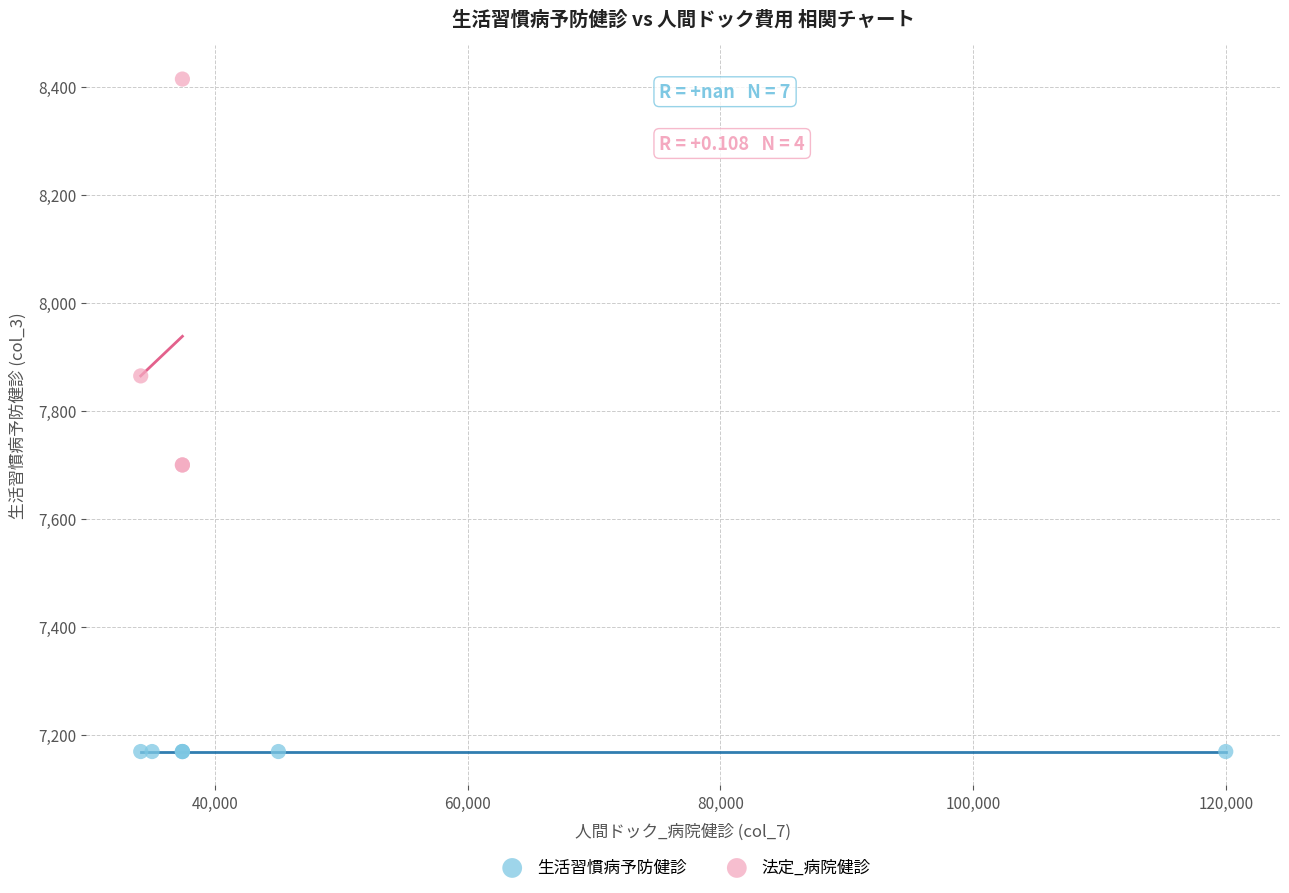

Which series reaches the minimum Y coordinate?

生活習慣病予防健診